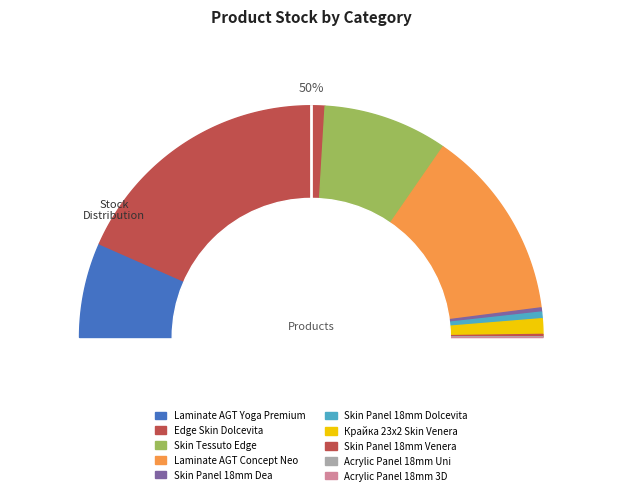

Does any single category account for the majority?

No